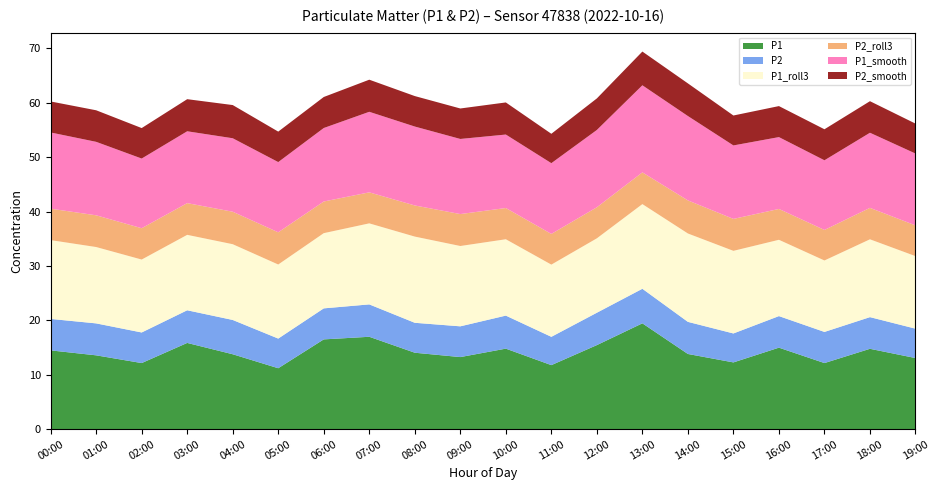

Reading right to left, extract all data points from this chart.

P1: 19:00=13.1	18:00=14.8	17:00=12.2	16:00=15.0	15:00=12.3	14:00=13.8	13:00=19.4	12:00=15.4	11:00=11.8	10:00=14.8	09:00=13.2	08:00=14.1	07:00=17.0	06:00=16.5	05:00=11.2	04:00=13.8	03:00=15.8	02:00=12.2	01:00=13.6	00:00=14.5
P2: 19:00=5.4	18:00=5.8	17:00=5.7	16:00=5.8	15:00=5.3	14:00=5.9	13:00=6.3	12:00=6.0	11:00=5.2	10:00=6.1	09:00=5.7	08:00=5.5	07:00=6.0	06:00=5.7	05:00=5.5	04:00=6.3	03:00=6.0	02:00=5.6	01:00=5.9	00:00=5.8
P1_roll3: 19:00=13.3	18:00=14.3	17:00=13.1	16:00=14.0	15:00=15.2	14:00=16.2	13:00=15.6	12:00=13.7	11:00=13.3	10:00=14.0	09:00=14.8	08:00=15.8	07:00=14.9	06:00=13.8	05:00=13.6	04:00=13.9	03:00=13.9	02:00=13.4	01:00=14.0	00:00=14.5
P2_roll3: 19:00=5.7	18:00=5.8	17:00=5.6	16:00=5.7	15:00=5.9	14:00=6.1	13:00=5.8	12:00=5.7	11:00=5.6	10:00=5.7	09:00=5.9	08:00=5.7	07:00=5.7	06:00=5.8	05:00=5.9	04:00=6.0	03:00=5.8	02:00=5.8	01:00=5.8	00:00=5.8
P1_smooth: 19:00=13.2	18:00=13.8	17:00=12.8	16:00=13.2	15:00=13.5	14:00=15.5	13:00=16.0	12:00=14.2	11:00=13.0	10:00=13.5	09:00=13.8	08:00=14.5	07:00=14.8	06:00=13.5	05:00=12.9	04:00=13.5	03:00=13.2	02:00=12.8	01:00=13.5	00:00=14.0
P2_smooth: 19:00=5.5	18:00=5.8	17:00=5.7	16:00=5.7	15:00=5.5	14:00=6.0	13:00=6.2	12:00=5.8	11:00=5.4	10:00=5.9	09:00=5.6	08:00=5.6	07:00=5.9	06:00=5.7	05:00=5.6	04:00=6.1	03:00=5.9	02:00=5.6	01:00=5.8	00:00=5.7